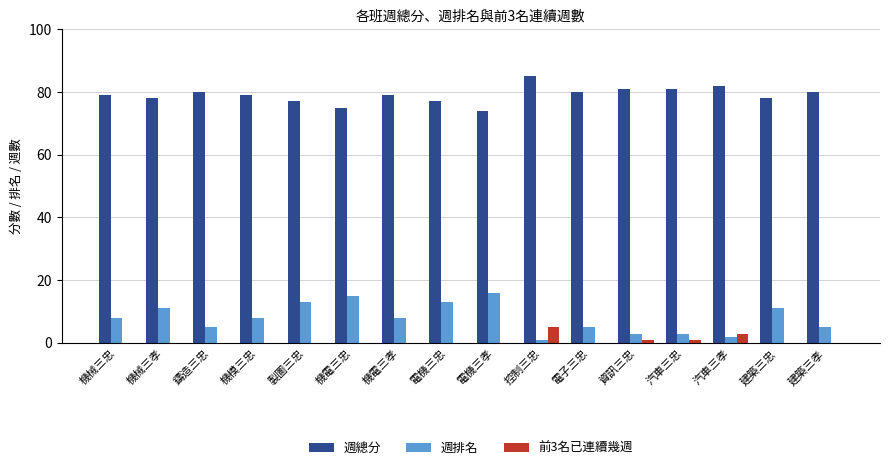

The 前3名已連續幾週 series shows -3 at 製圖三忠. True or false?

False